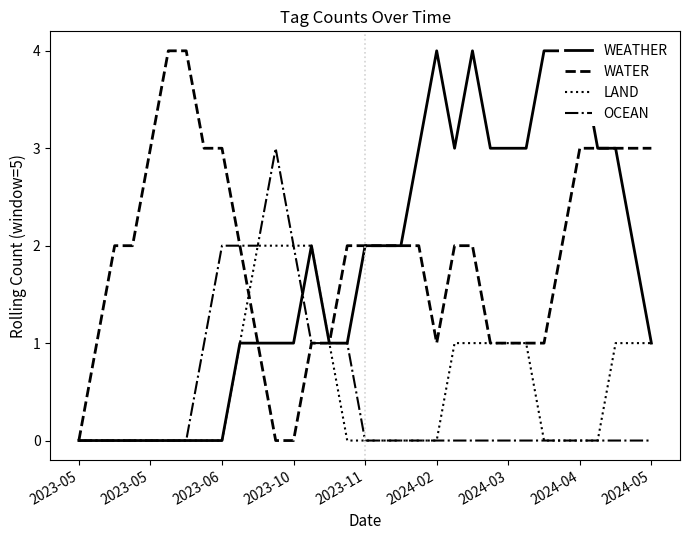

Which series has the largest range (max minus min)?

WEATHER